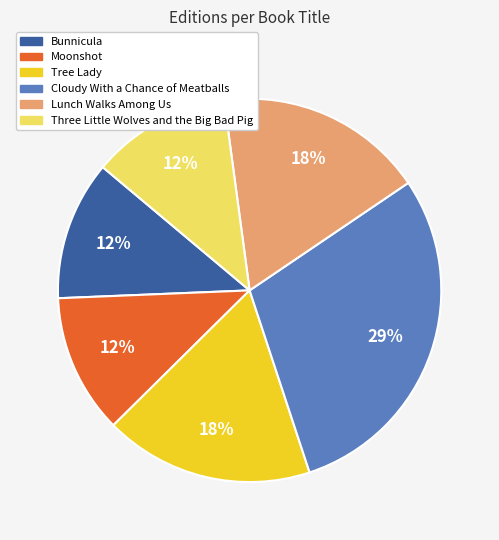

Is it true that Tree Lady is 28% of the pie?

False